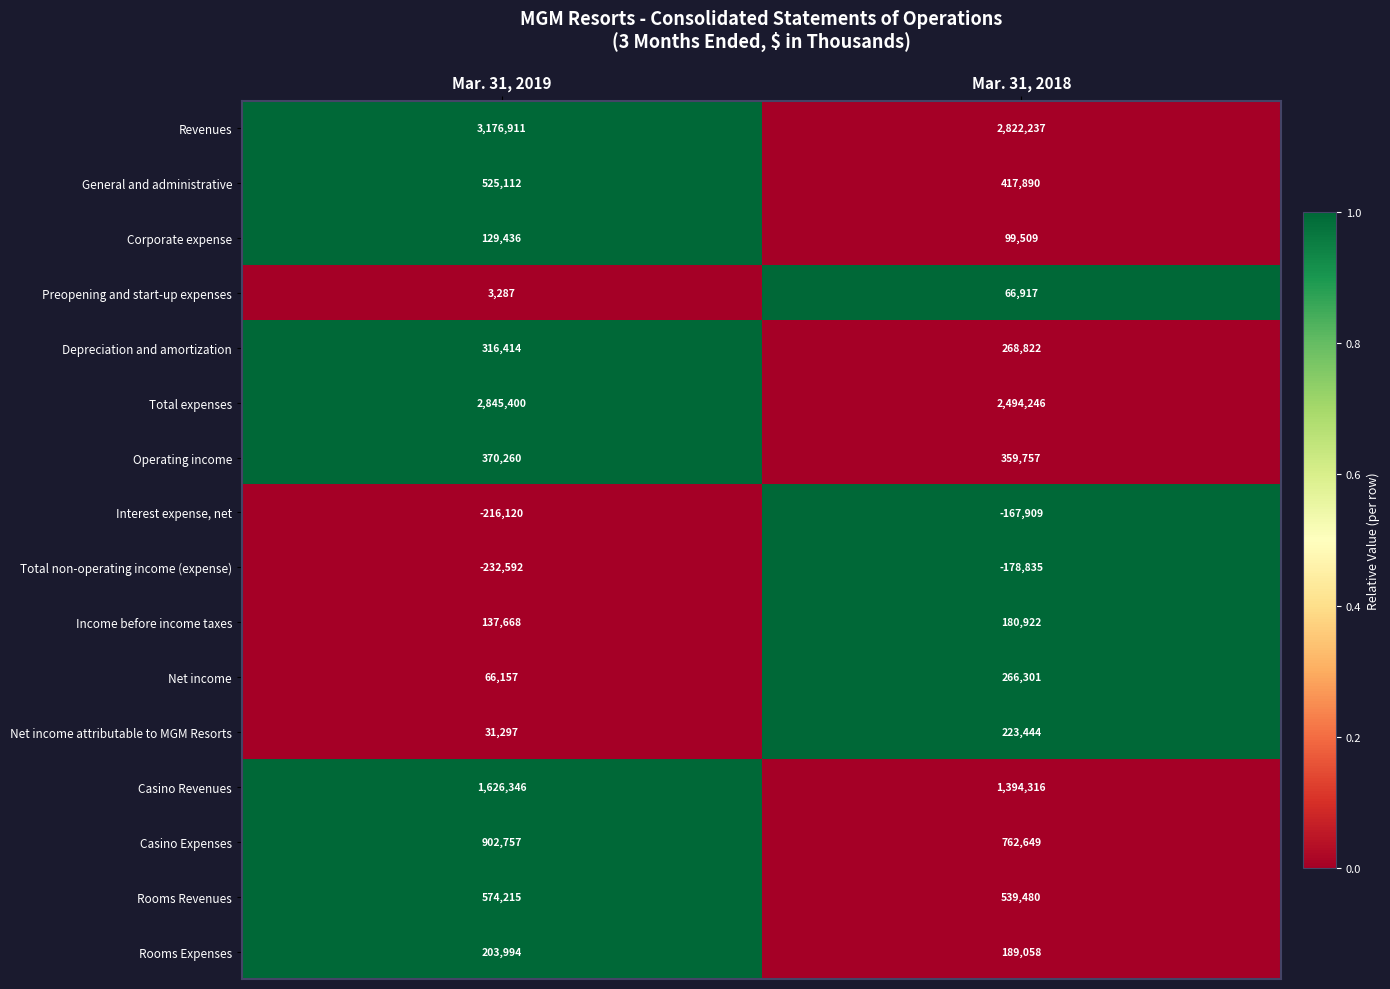

What is the average value of the Rooms Expenses series?

196526